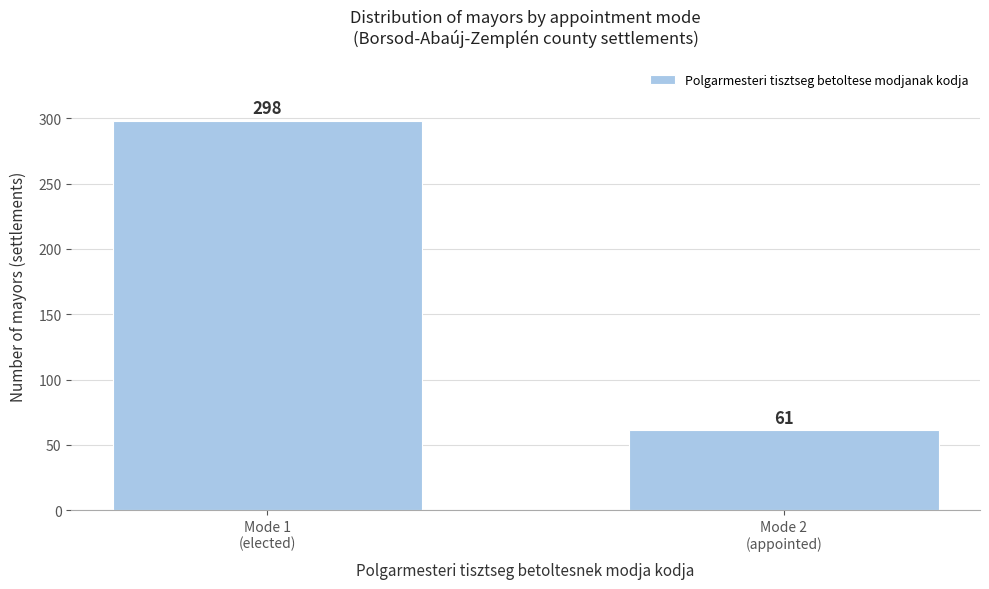

Reading right to left, what are all the values shown in this chart?

61	298